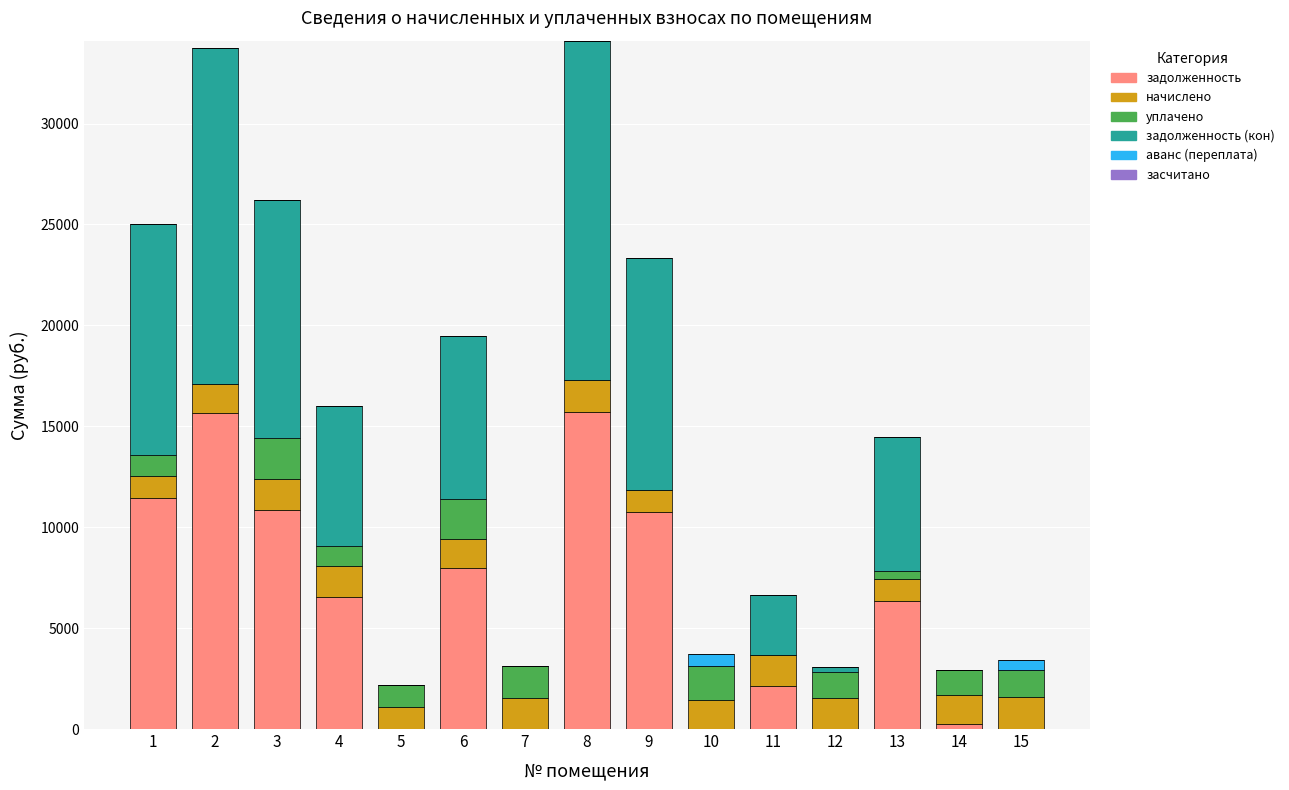

What is the total value across all series at 9?

23347.5